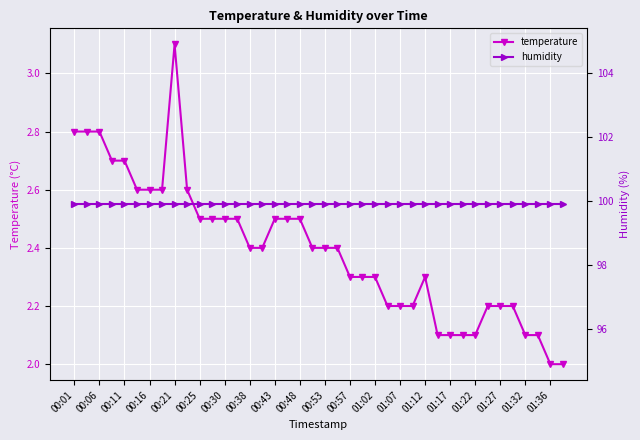

At which label does humidity reach its minimum?

00:01